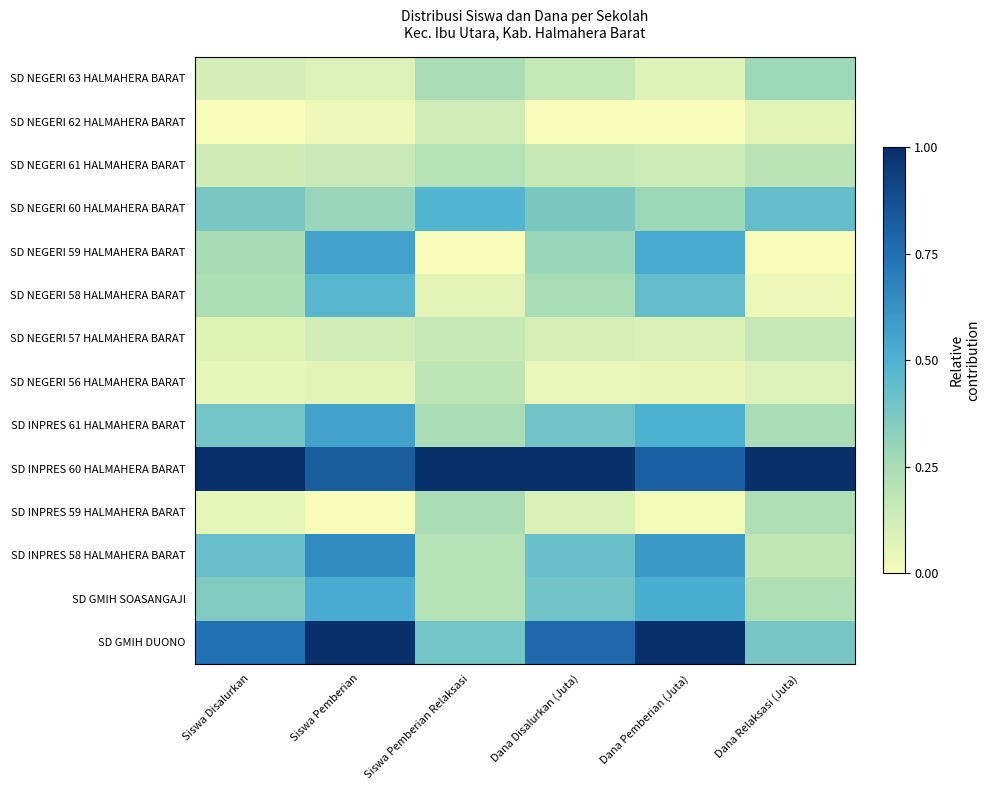

Reading left to right, what are all the values shown in this chart?

SD GMIH DUONO: Siswa Disalurkan=0.8	Siswa Pemberian=1.0	Siswa Pemberian Relaksasi=0.4	Dana Disalurkan (Juta)=0.8	Dana Pemberian (Juta)=1.0	Dana Relaksasi (Juta)=0.4
SD GMIH SOASANGAJI: Siswa Disalurkan=0.4	Siswa Pemberian=0.5	Siswa Pemberian Relaksasi=0.2	Dana Disalurkan (Juta)=0.4	Dana Pemberian (Juta)=0.5	Dana Relaksasi (Juta)=0.2
SD INPRES 58 HALMAHERA BARAT: Siswa Disalurkan=0.4	Siswa Pemberian=0.6	Siswa Pemberian Relaksasi=0.2	Dana Disalurkan (Juta)=0.4	Dana Pemberian (Juta)=0.6	Dana Relaksasi (Juta)=0.2
SD INPRES 59 HALMAHERA BARAT: Siswa Disalurkan=0.1	Siswa Pemberian=0.0	Siswa Pemberian Relaksasi=0.2	Dana Disalurkan (Juta)=0.1	Dana Pemberian (Juta)=0.0	Dana Relaksasi (Juta)=0.2
SD INPRES 60 HALMAHERA BARAT: Siswa Disalurkan=1.0	Siswa Pemberian=0.8	Siswa Pemberian Relaksasi=1.0	Dana Disalurkan (Juta)=1.0	Dana Pemberian (Juta)=0.8	Dana Relaksasi (Juta)=1.0
SD INPRES 61 HALMAHERA BARAT: Siswa Disalurkan=0.4	Siswa Pemberian=0.6	Siswa Pemberian Relaksasi=0.2	Dana Disalurkan (Juta)=0.4	Dana Pemberian (Juta)=0.5	Dana Relaksasi (Juta)=0.2
SD NEGERI 56 HALMAHERA BARAT: Siswa Disalurkan=0.1	Siswa Pemberian=0.1	Siswa Pemberian Relaksasi=0.2	Dana Disalurkan (Juta)=0.0	Dana Pemberian (Juta)=0.0	Dana Relaksasi (Juta)=0.1
SD NEGERI 57 HALMAHERA BARAT: Siswa Disalurkan=0.1	Siswa Pemberian=0.1	Siswa Pemberian Relaksasi=0.2	Dana Disalurkan (Juta)=0.1	Dana Pemberian (Juta)=0.1	Dana Relaksasi (Juta)=0.2
SD NEGERI 58 HALMAHERA BARAT: Siswa Disalurkan=0.2	Siswa Pemberian=0.5	Siswa Pemberian Relaksasi=0.1	Dana Disalurkan (Juta)=0.2	Dana Pemberian (Juta)=0.4	Dana Relaksasi (Juta)=0.0
SD NEGERI 59 HALMAHERA BARAT: Siswa Disalurkan=0.2	Siswa Pemberian=0.6	Siswa Pemberian Relaksasi=0.0	Dana Disalurkan (Juta)=0.3	Dana Pemberian (Juta)=0.5	Dana Relaksasi (Juta)=0.0
SD NEGERI 60 HALMAHERA BARAT: Siswa Disalurkan=0.4	Siswa Pemberian=0.3	Siswa Pemberian Relaksasi=0.5	Dana Disalurkan (Juta)=0.4	Dana Pemberian (Juta)=0.3	Dana Relaksasi (Juta)=0.4
SD NEGERI 61 HALMAHERA BARAT: Siswa Disalurkan=0.1	Siswa Pemberian=0.1	Siswa Pemberian Relaksasi=0.2	Dana Disalurkan (Juta)=0.2	Dana Pemberian (Juta)=0.1	Dana Relaksasi (Juta)=0.2
SD NEGERI 62 HALMAHERA BARAT: Siswa Disalurkan=0.0	Siswa Pemberian=0.0	Siswa Pemberian Relaksasi=0.1	Dana Disalurkan (Juta)=0.0	Dana Pemberian (Juta)=0.0	Dana Relaksasi (Juta)=0.1
SD NEGERI 63 HALMAHERA BARAT: Siswa Disalurkan=0.1	Siswa Pemberian=0.1	Siswa Pemberian Relaksasi=0.2	Dana Disalurkan (Juta)=0.2	Dana Pemberian (Juta)=0.1	Dana Relaksasi (Juta)=0.3